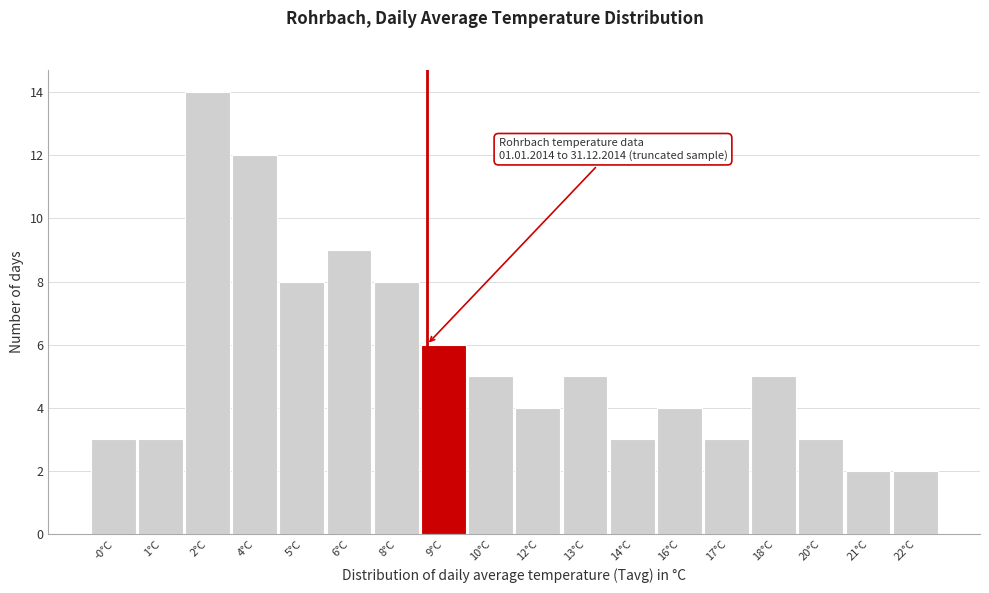

Reading left to right, extract all data points from this chart.

3	3	14	12	8	9	8	6	5	4	5	3	4	3	5	3	2	2